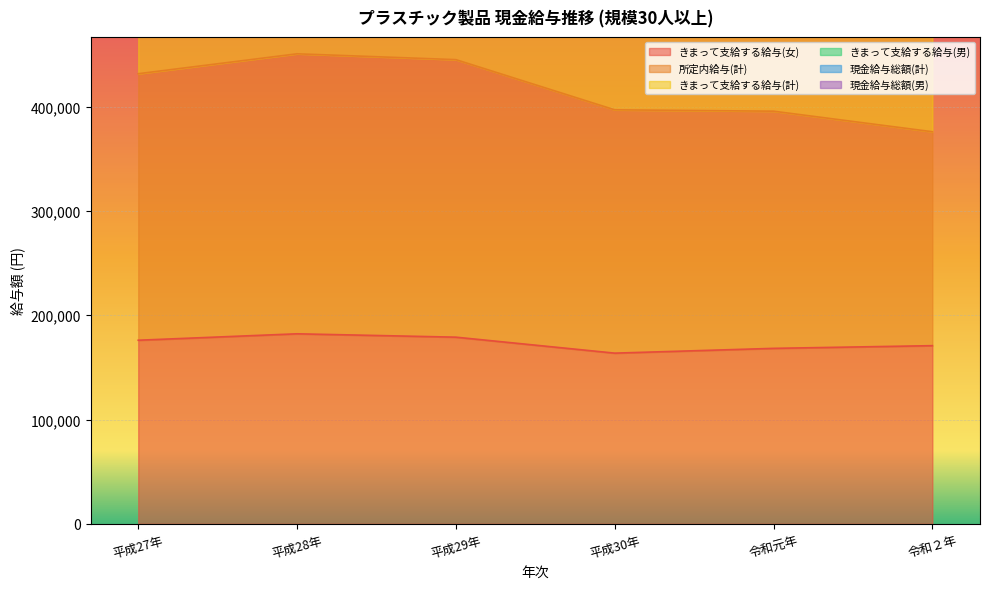

The value of きまって支給する給与(女) at 平成27年 is 258102. True or false?

False